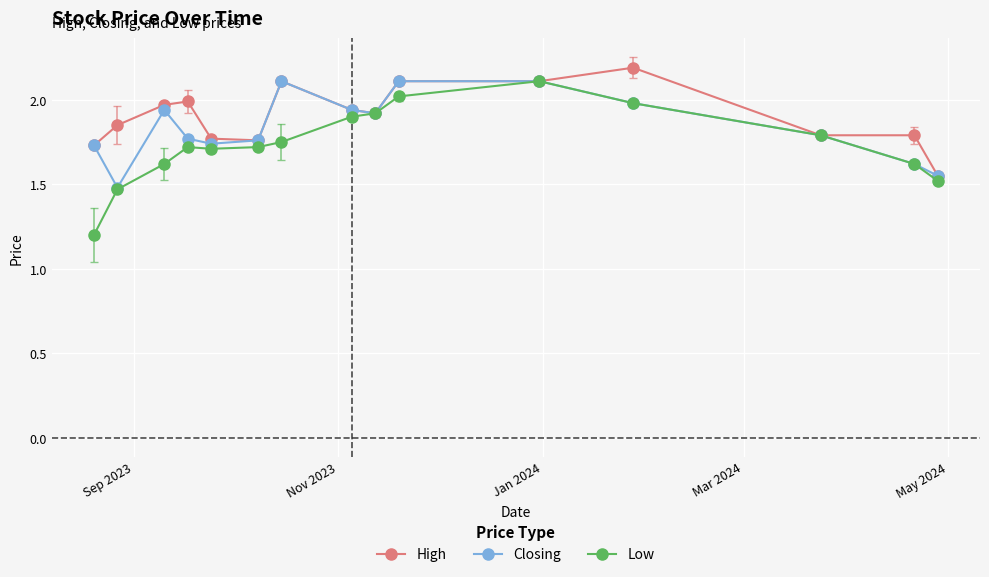

Which series has the widest spread of values?

Low